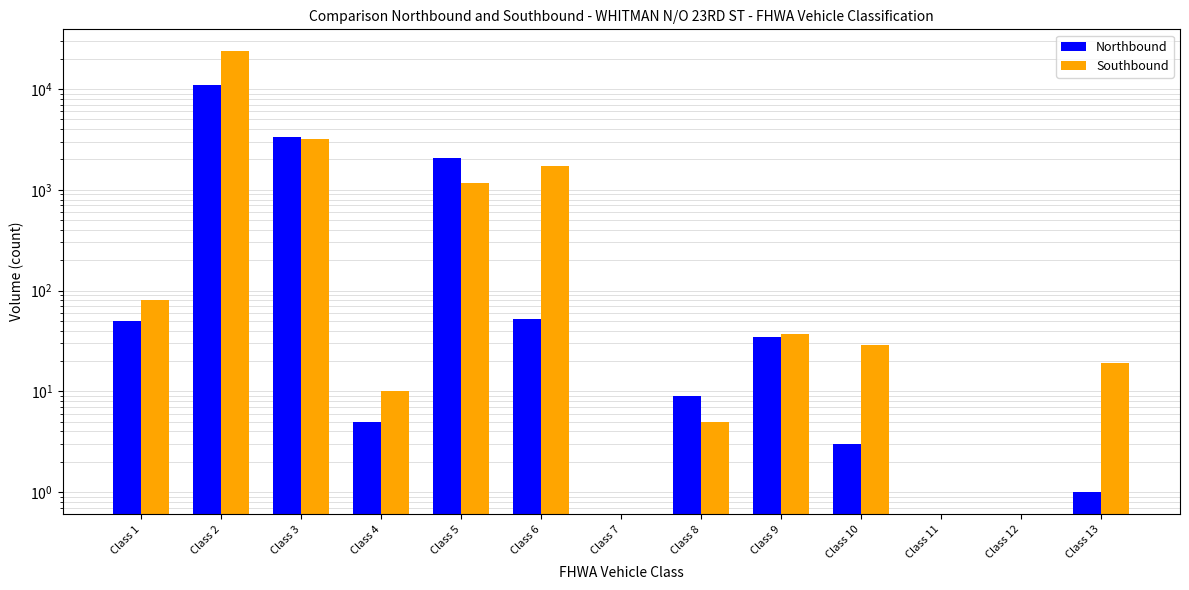

Between Class 12 and Class 13, which series saw the biggest shift?

Southbound